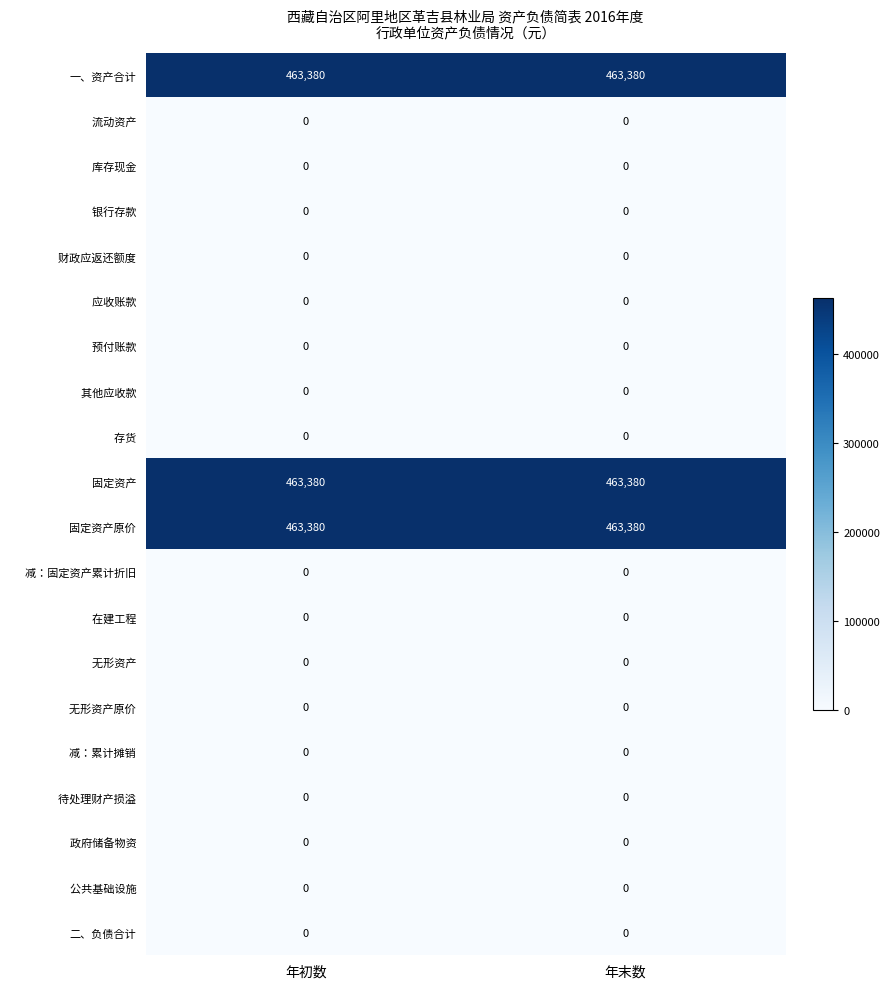

What is the difference between the highest and lowest values at 年初数?

463380